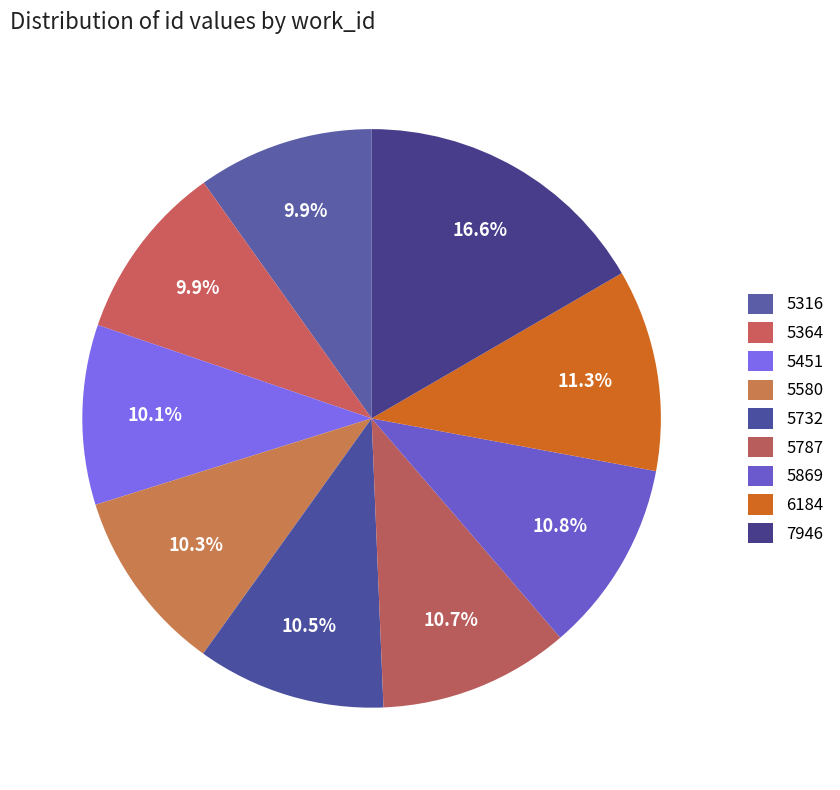

How many segments does this pie chart have?

9